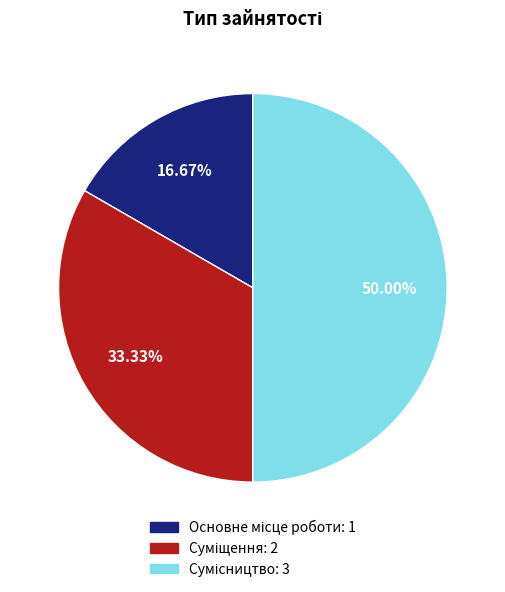

To the nearest percent, what percentage of the pie is Основне місце роботи?

17%